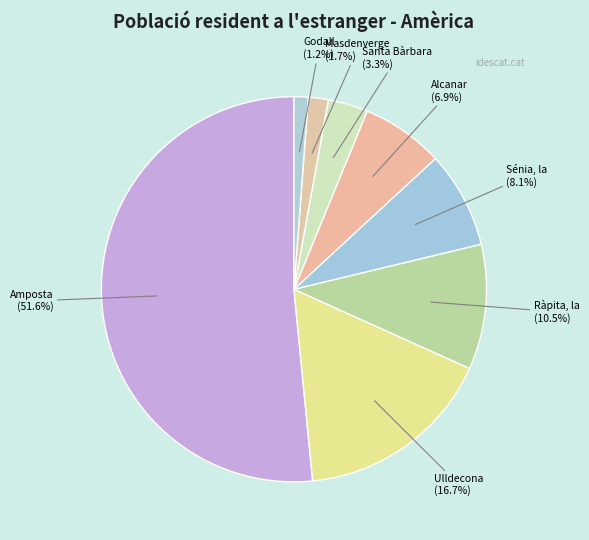

Is the sum of Amposta and Ràpita, la greater than half?

Yes